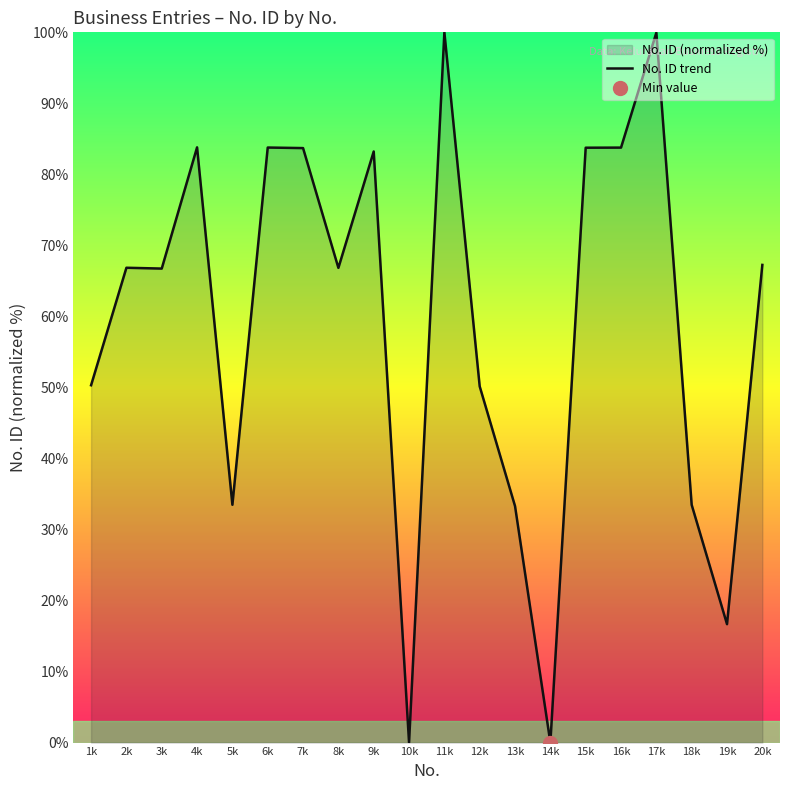

List the labels in order of value, smallest first.

14k, 10k, 19k, 13k, 18k, 5k, 12k, 1k, 3k, 8k, 2k, 20k, 9k, 7k, 15k, 16k, 6k, 4k, 17k, 11k